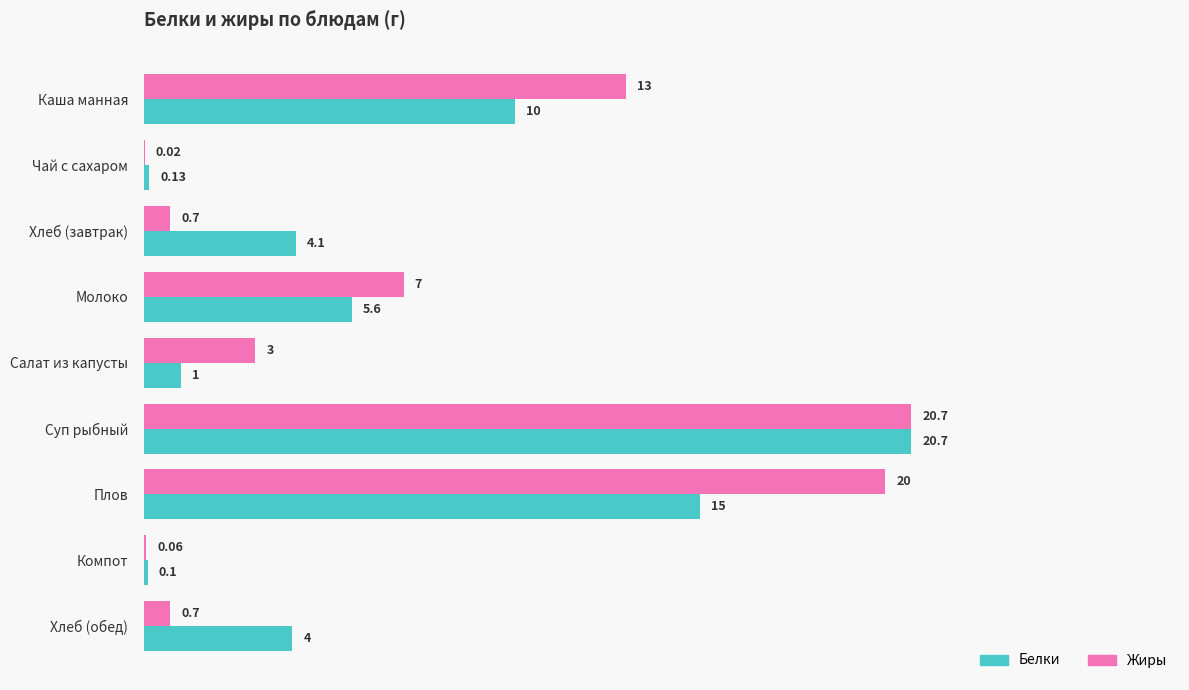

Where is Белки nearest to the value 10?

Каша манная